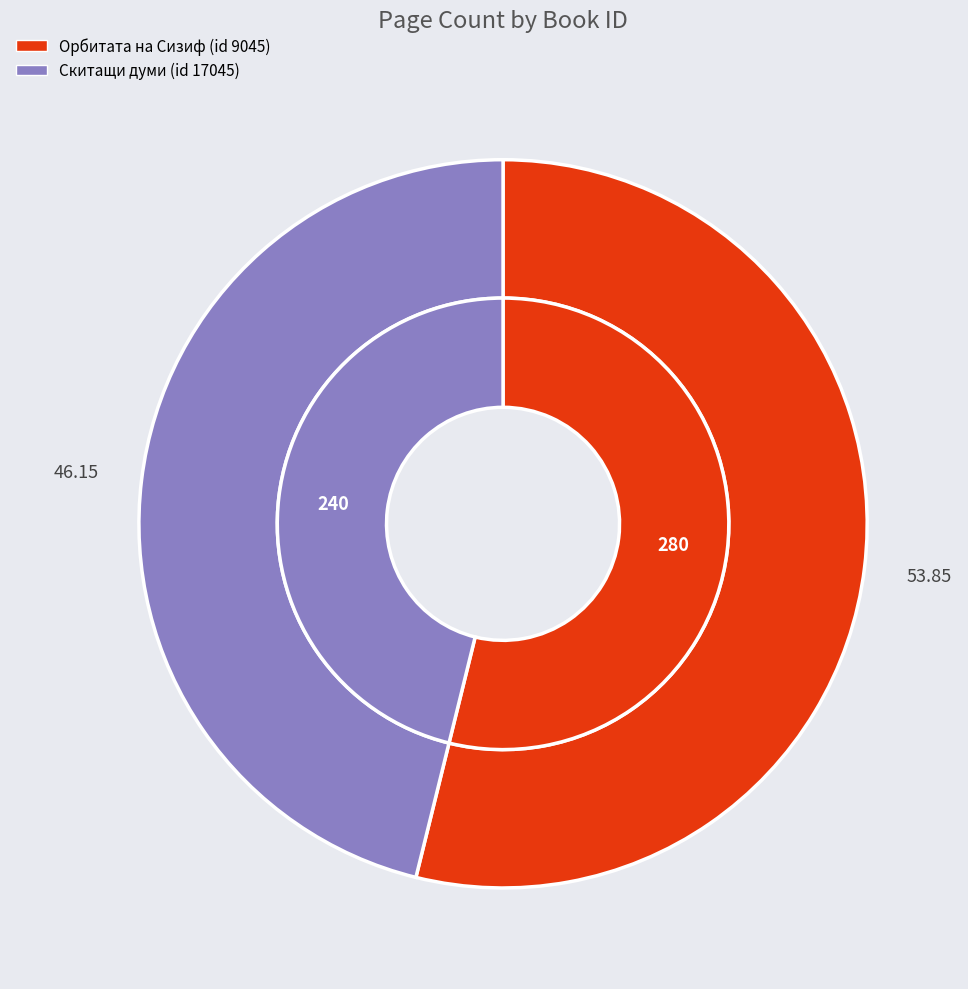

What is the change in value from 9045 to 17045?

-40